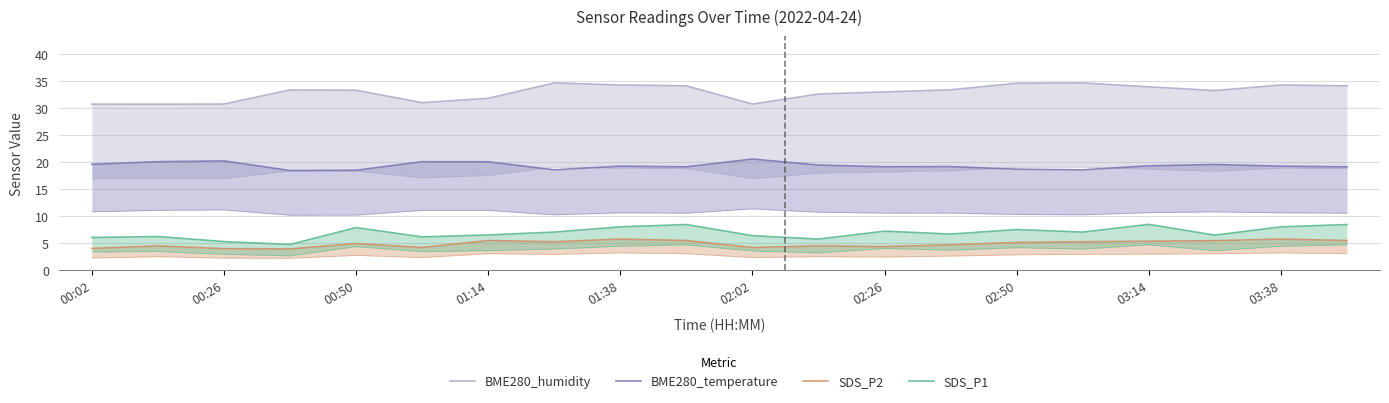

What is the value of the SDS_P2 point at the 6th from the left?

4.1